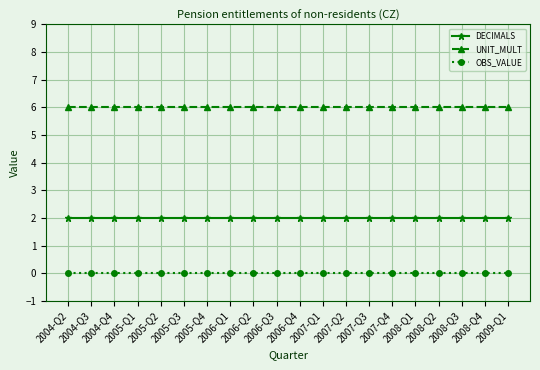

Reading right to left, extract all data points from this chart.

DECIMALS: 2	2	2	2	2	2	2	2	2	2	2	2	2	2	2	2	2	2	2	2
UNIT_MULT: 6	6	6	6	6	6	6	6	6	6	6	6	6	6	6	6	6	6	6	6
OBS_VALUE: 0	0	0	0	0	0	0	0	0	0	0	0	0	0	0	0	0	0	0	0